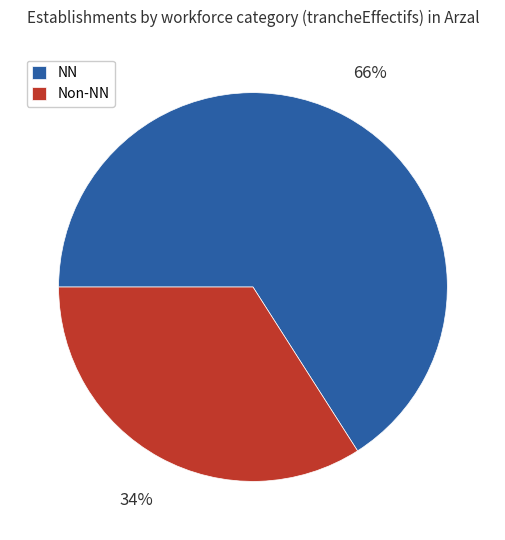

What is the ratio of the value at Non-NN to the value at NN?

0.5